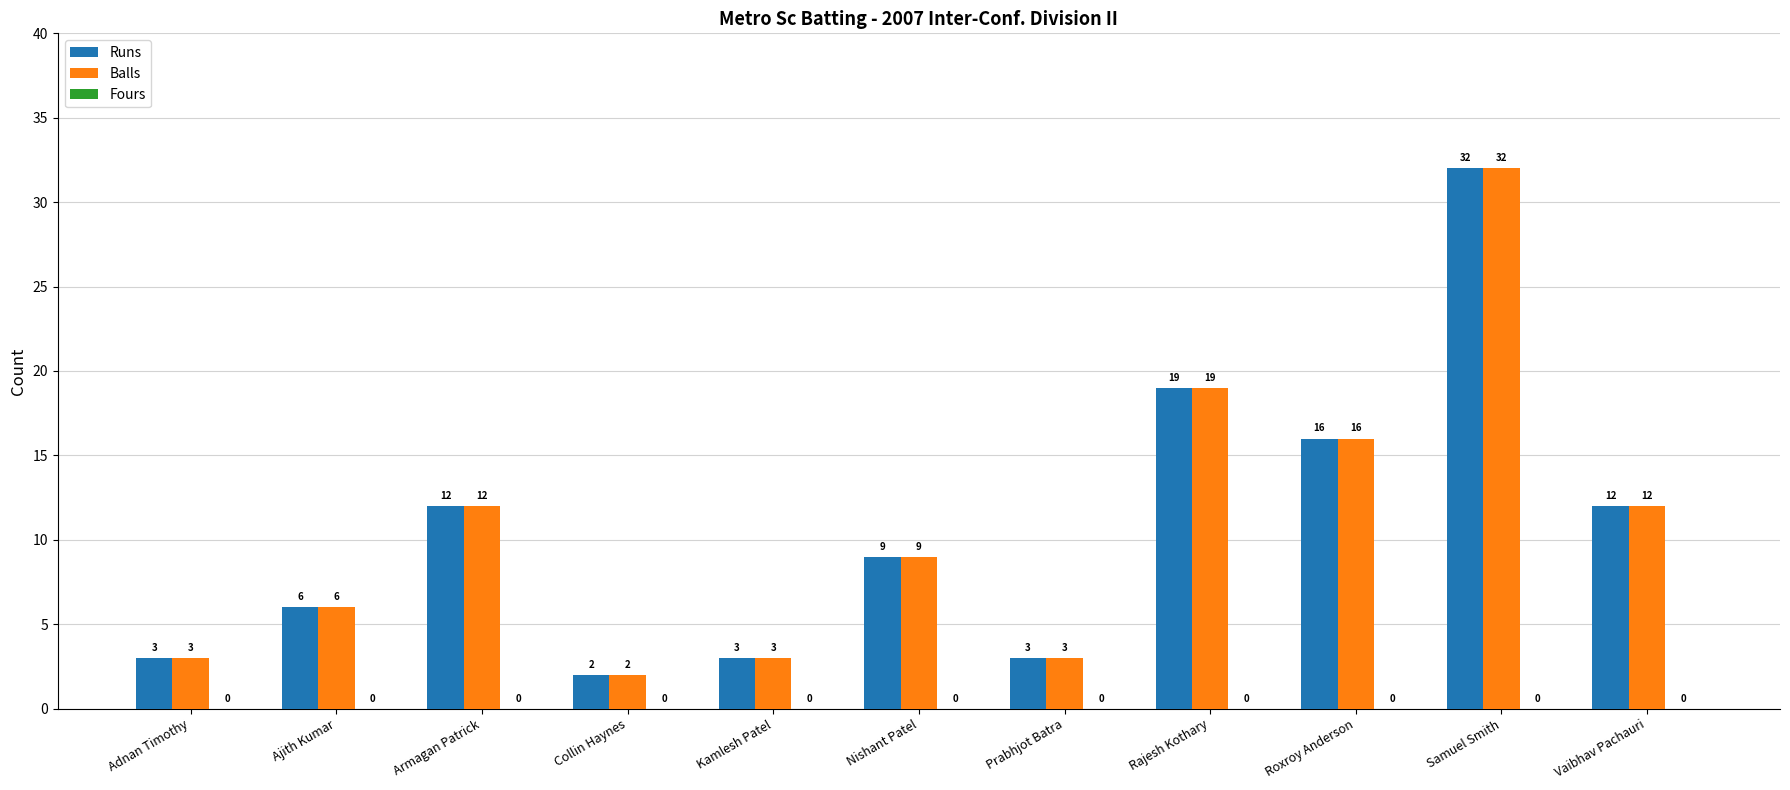

What is the label of the 9th bar from the right?

Armagan Patrick